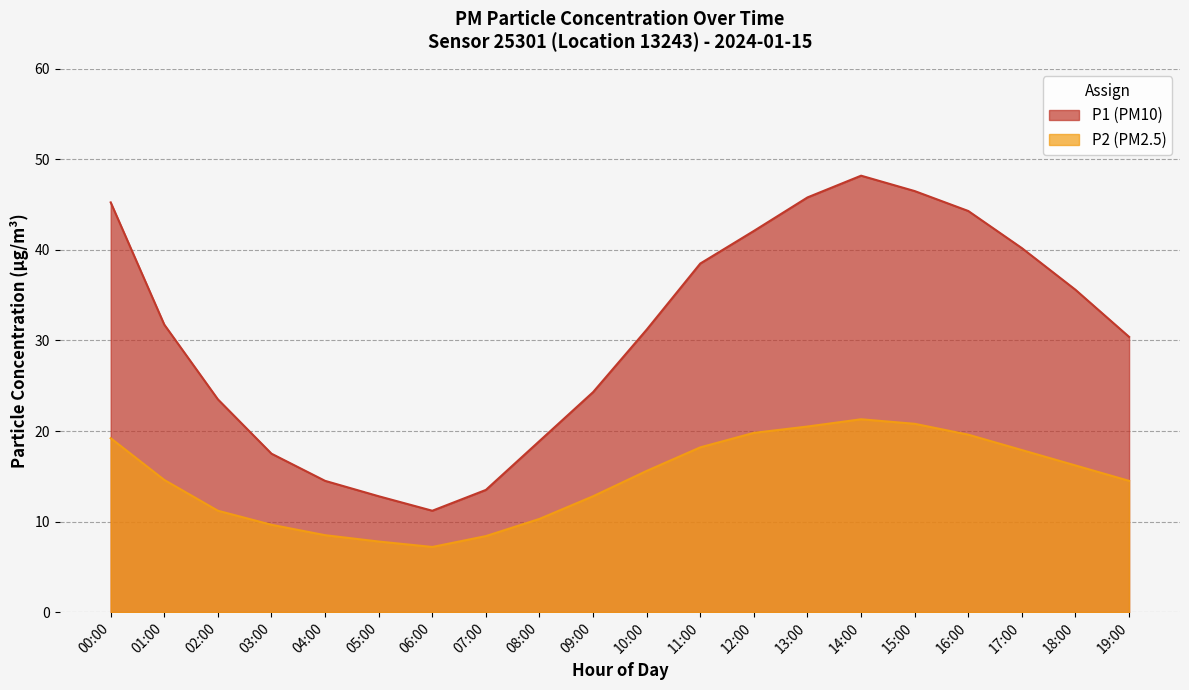

The P1 series shows 31.9 at 09:00. True or false?

False